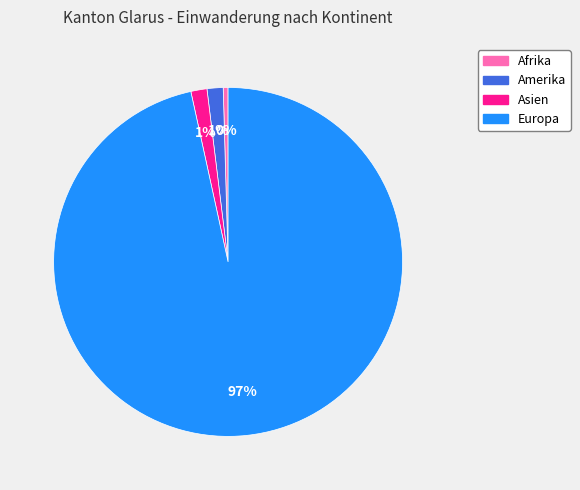

To the nearest percent, what portion does Asien represent?

1%